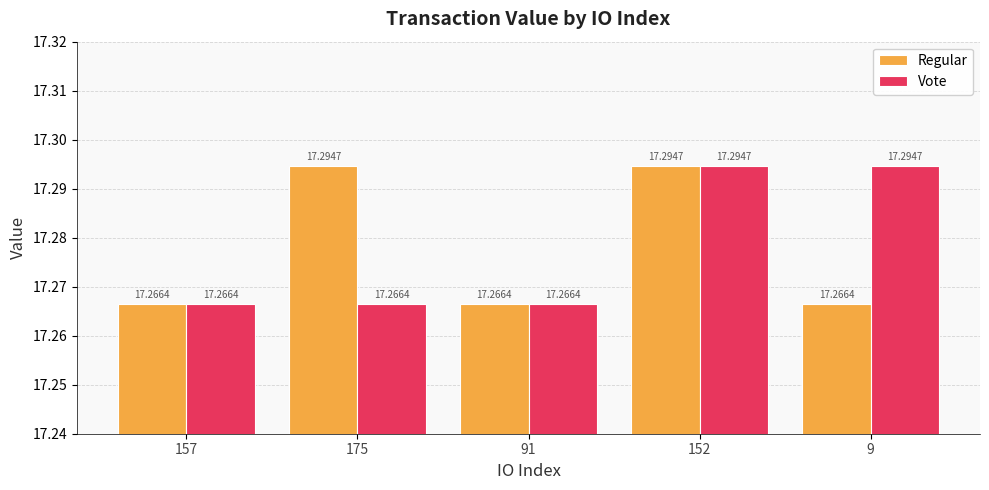

What is the value of the Vote bar at the 5th from the left?

17.3